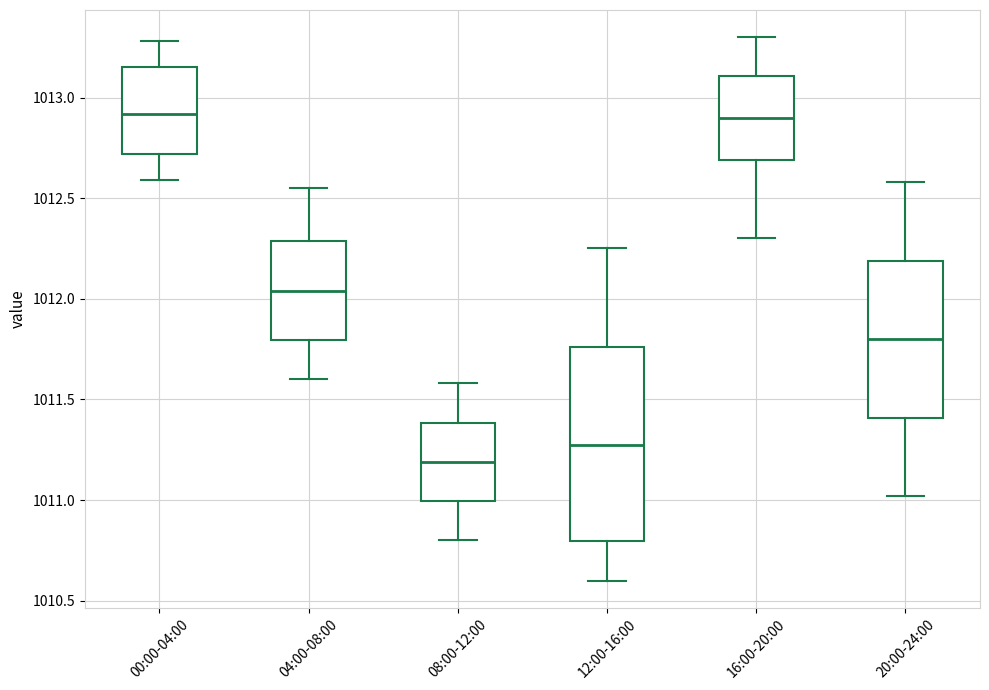

Where does the upper whisker of the box for 04:00-08:00 end on the y-axis? The values are not printed on the chart, so give them approximately, as read against the axis.

1012.55